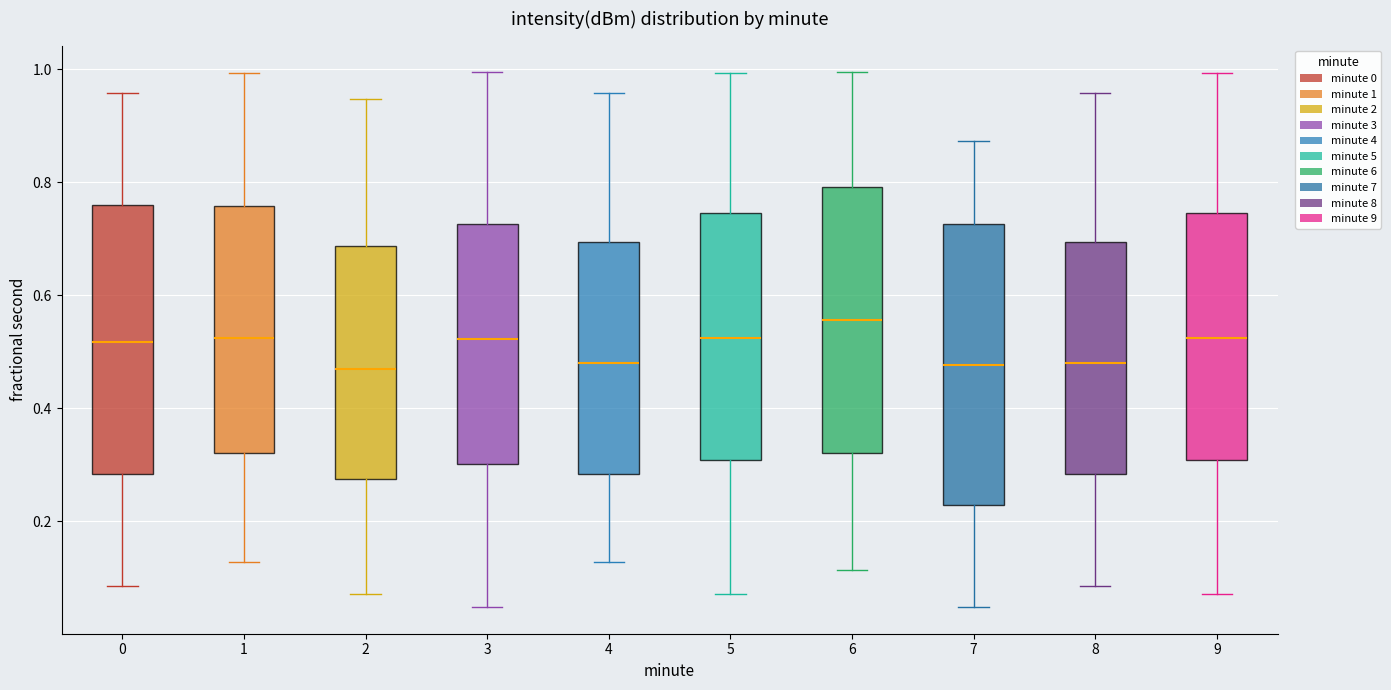

Which box's median line is the highest?

6